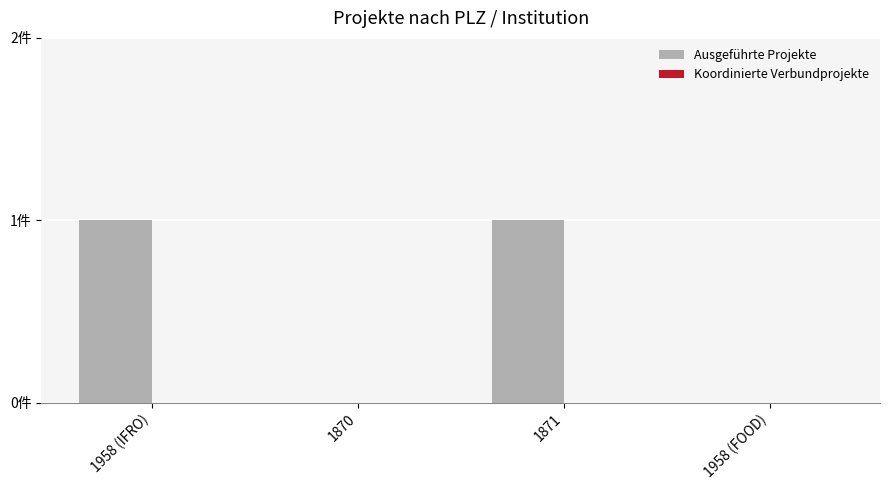

Which series has the widest spread of values?

Ausgeführte Projekte